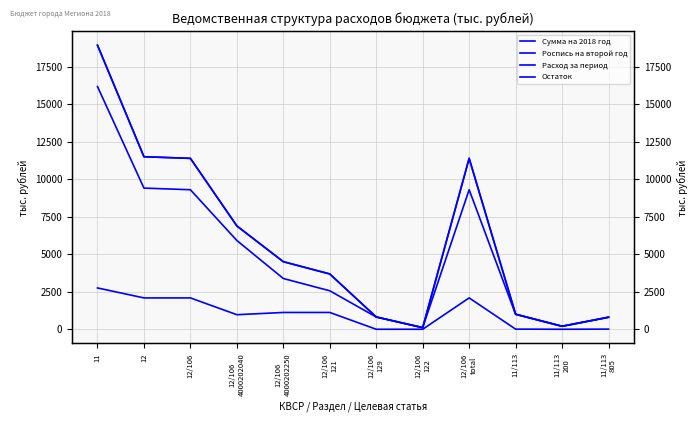

How many lines are shown in the chart?

4